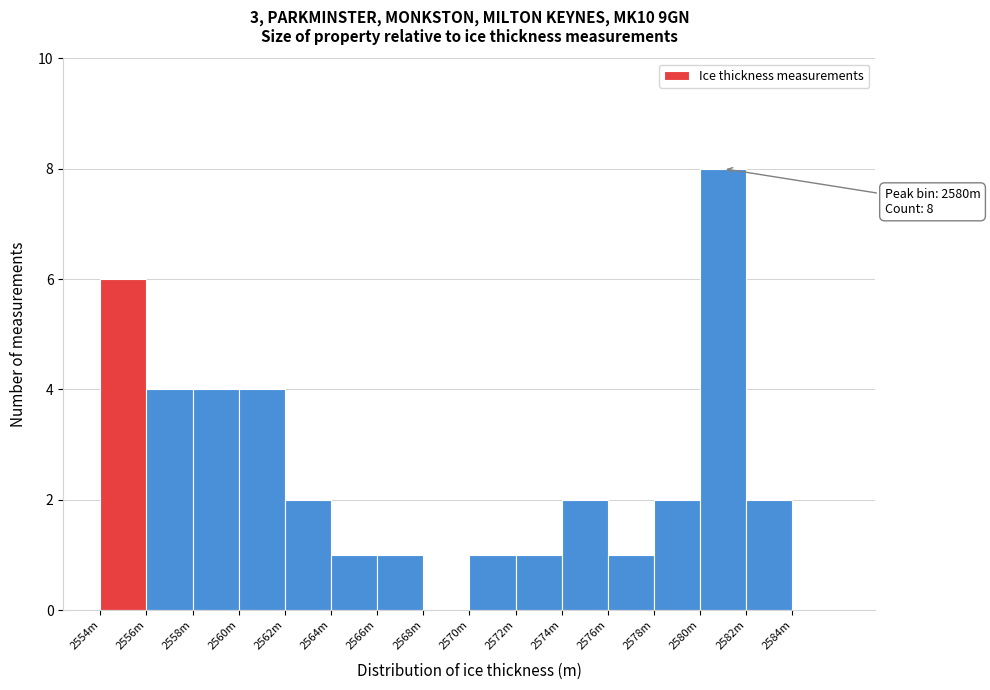

Reading left to right, transcribe all the data shown in this chart.

2554m=6	2556m=4	2558m=4	2560m=4	2562m=2	2564m=1	2566m=1	2568m=0	2570m=1	2572m=1	2574m=2	2576m=1	2578m=2	2580m=8	2582m=2	2584m=0